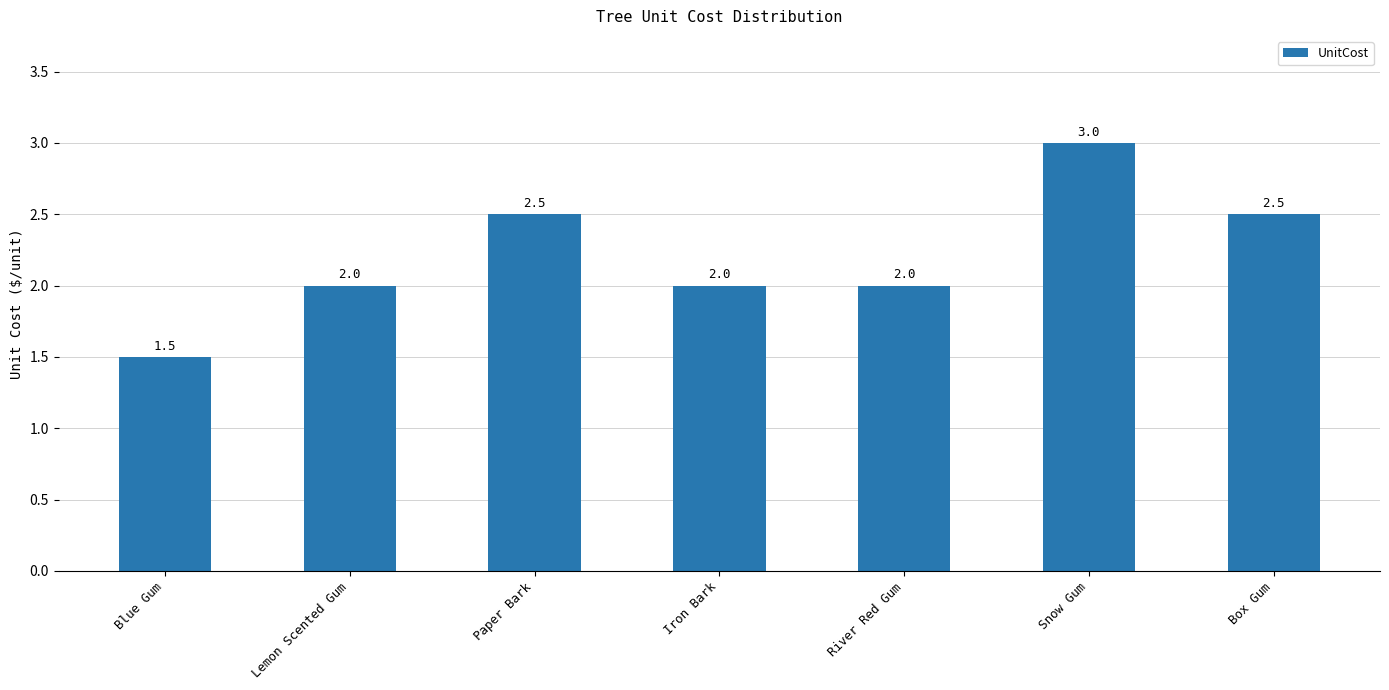

Is it true that the value at Lemon Scented Gum is 1.1?

False